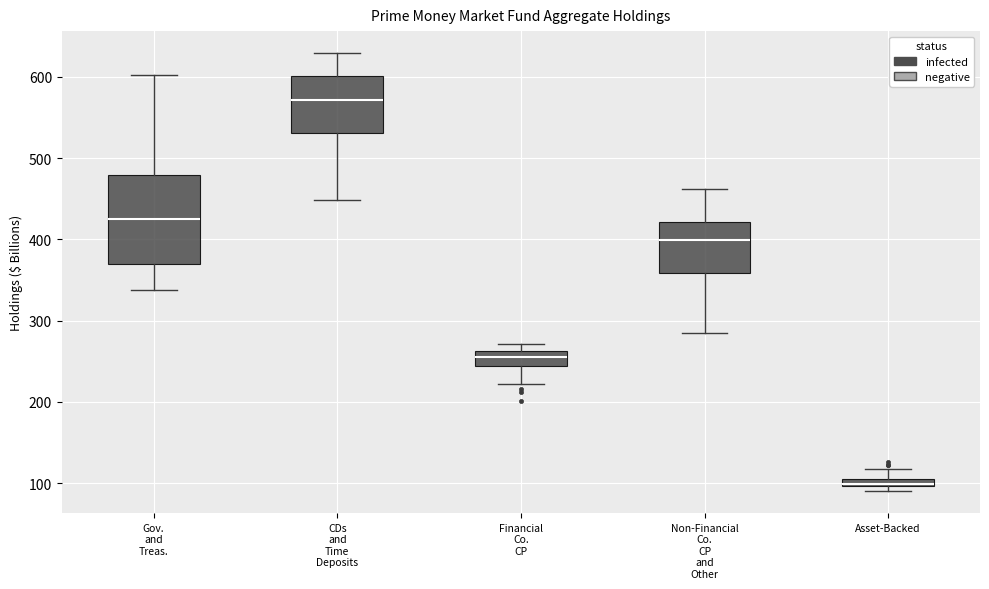

Which box has the lowest median line?

Asset-Backed